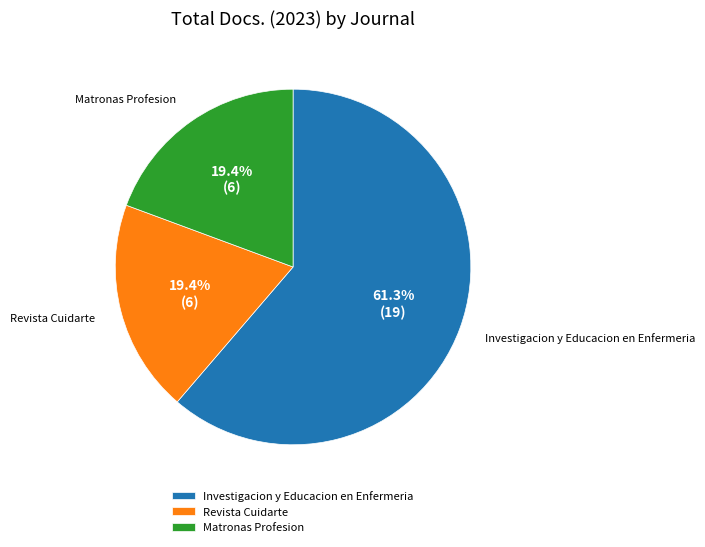

How many slices are in this pie chart?

3